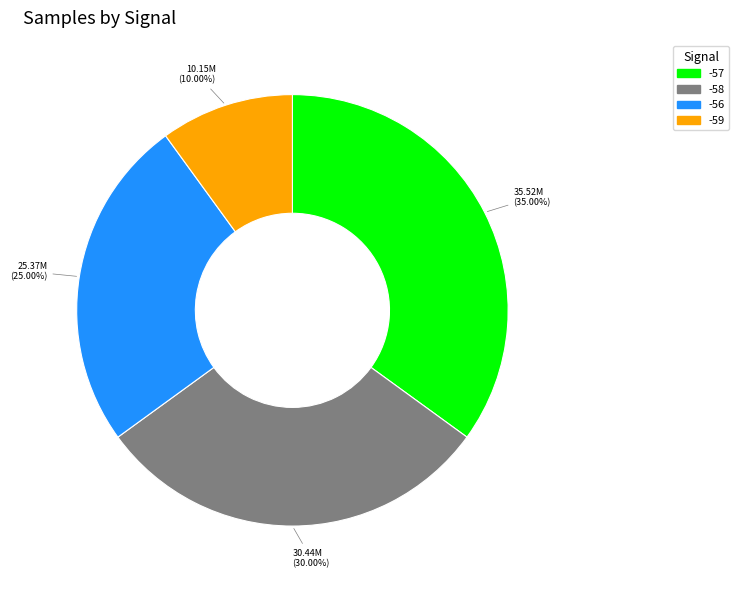

How many segments does this pie chart have?

4